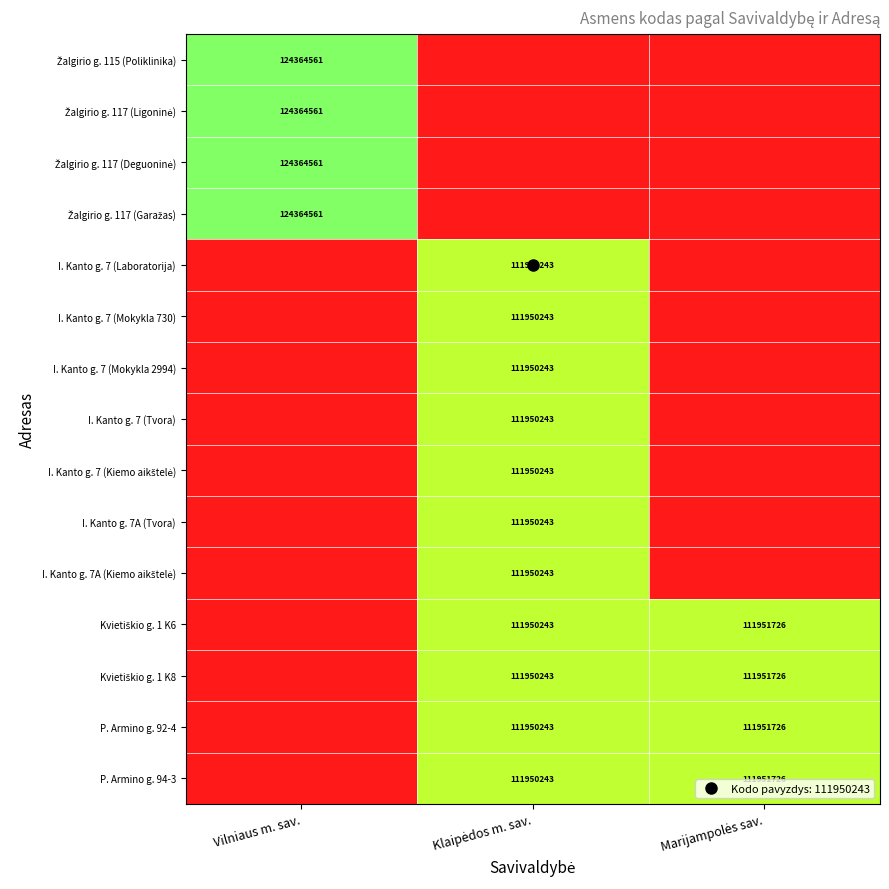

At how many categories does at least one series exceed 19508745?

3